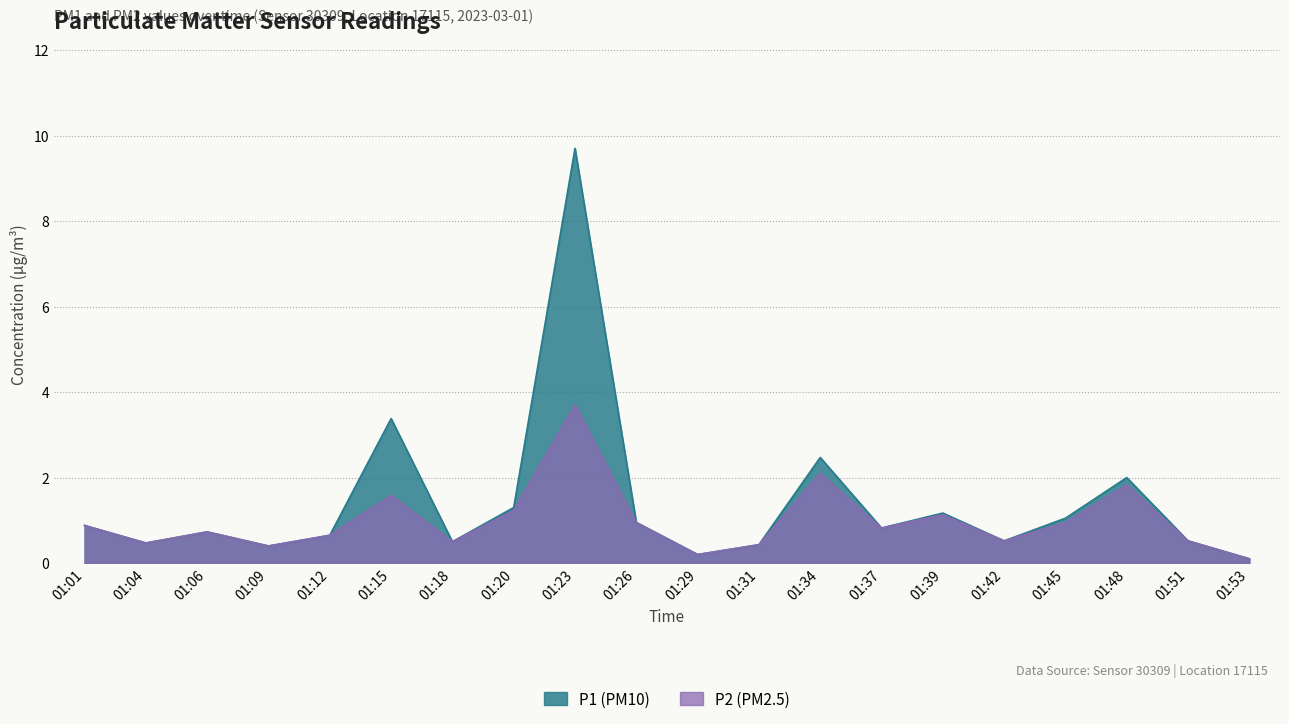

The P1 series shows 0.7 at 01:31. True or false?

False